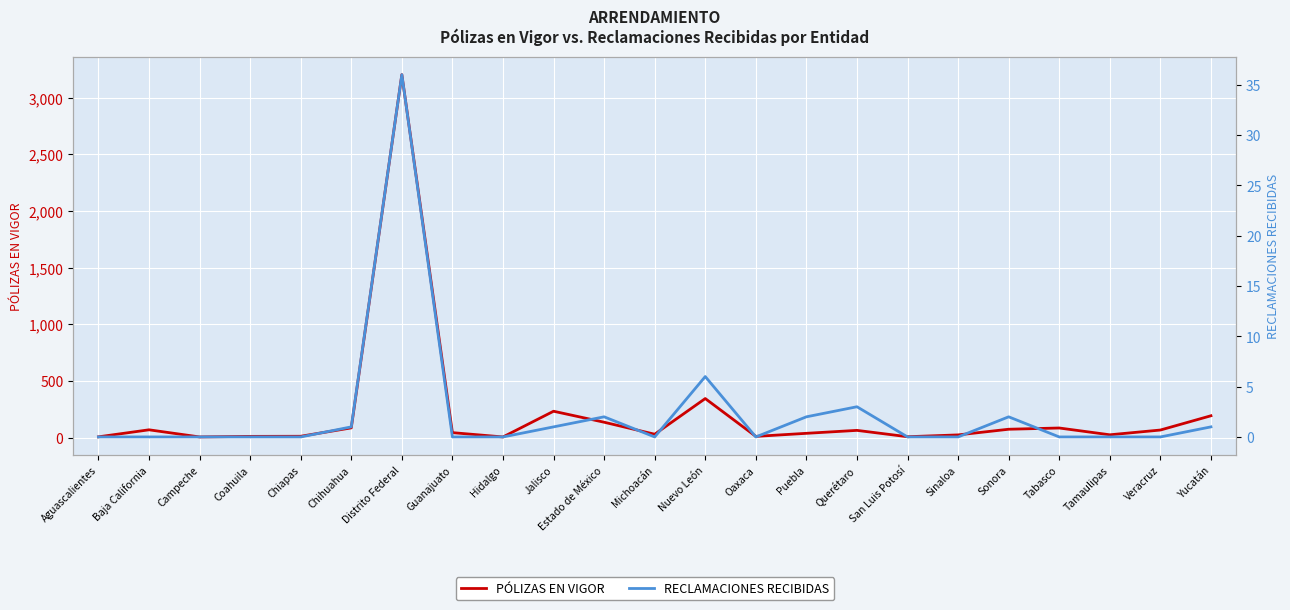

Is the value of RECLAMACIONES RECIBIDAS at Puebla greater than the value of PÓLIZAS EN VIGOR at Puebla?

No